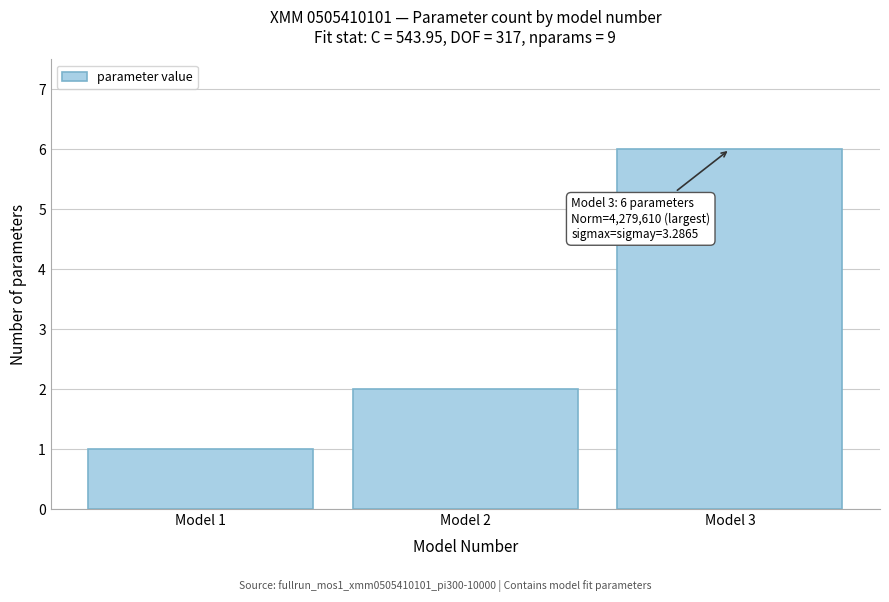

Over which range of the x-axis is the bar tallest?

2.5 to 3.5